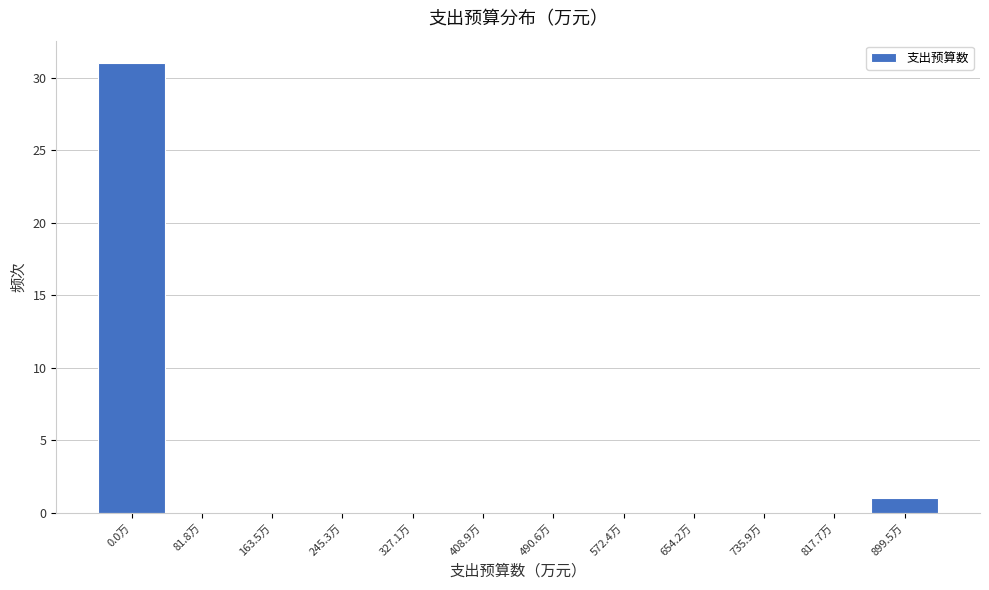

Reading right to left, what are all the values shown in this chart?

899.5万=1	817.7万=0	735.9万=0	654.2万=0	572.4万=0	490.6万=0	408.9万=0	327.1万=0	245.3万=0	163.5万=0	81.8万=0	0.0万=31